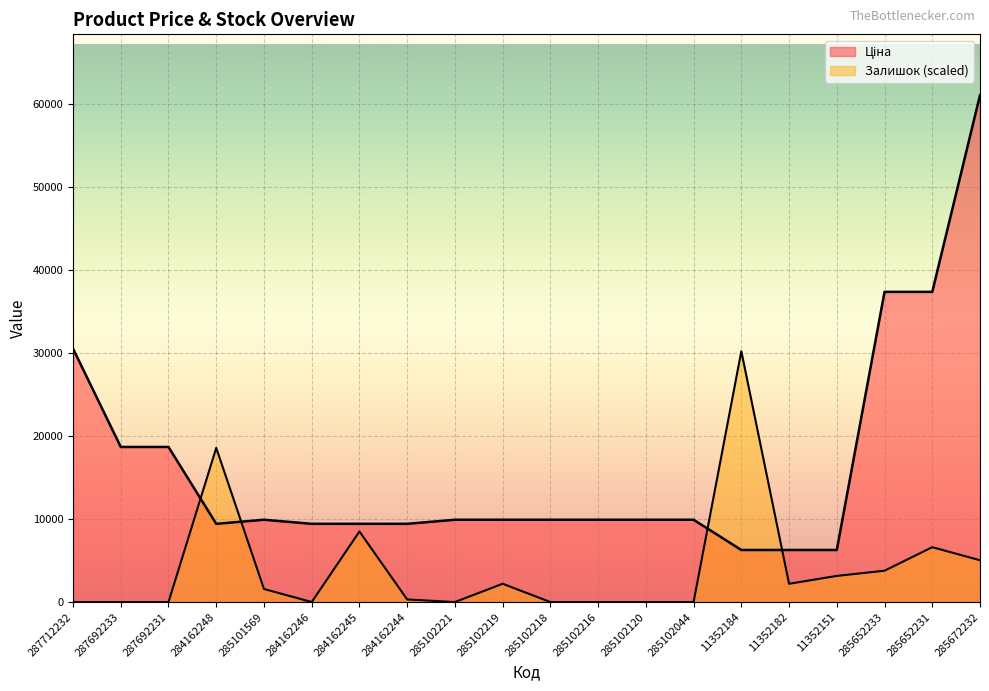

Is it true that Ціна equals 9416.9 at 284162246?

True